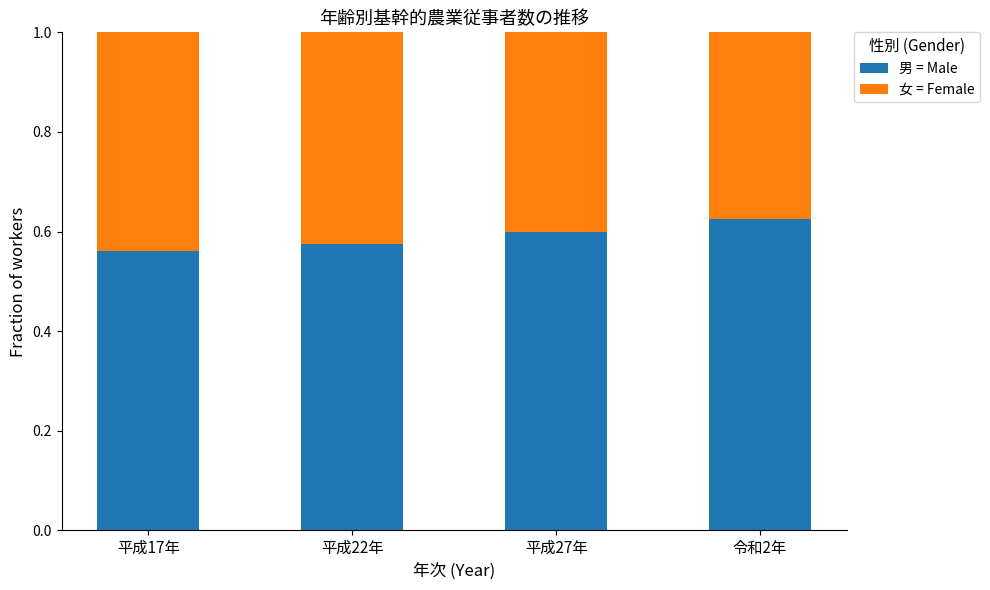

How many categories are shown in the chart?

4